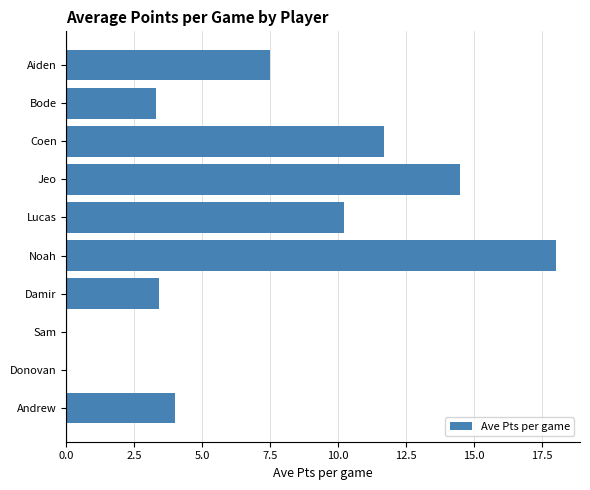

Which has a higher value, Damir or Andrew?

Andrew